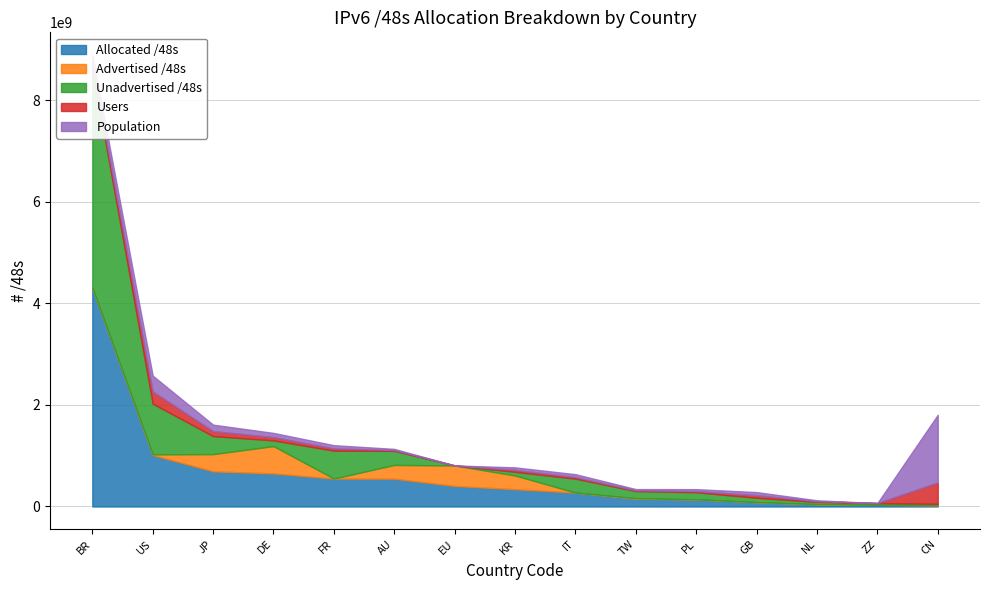

At how many categories does at least one series exceed 3464497966?

1